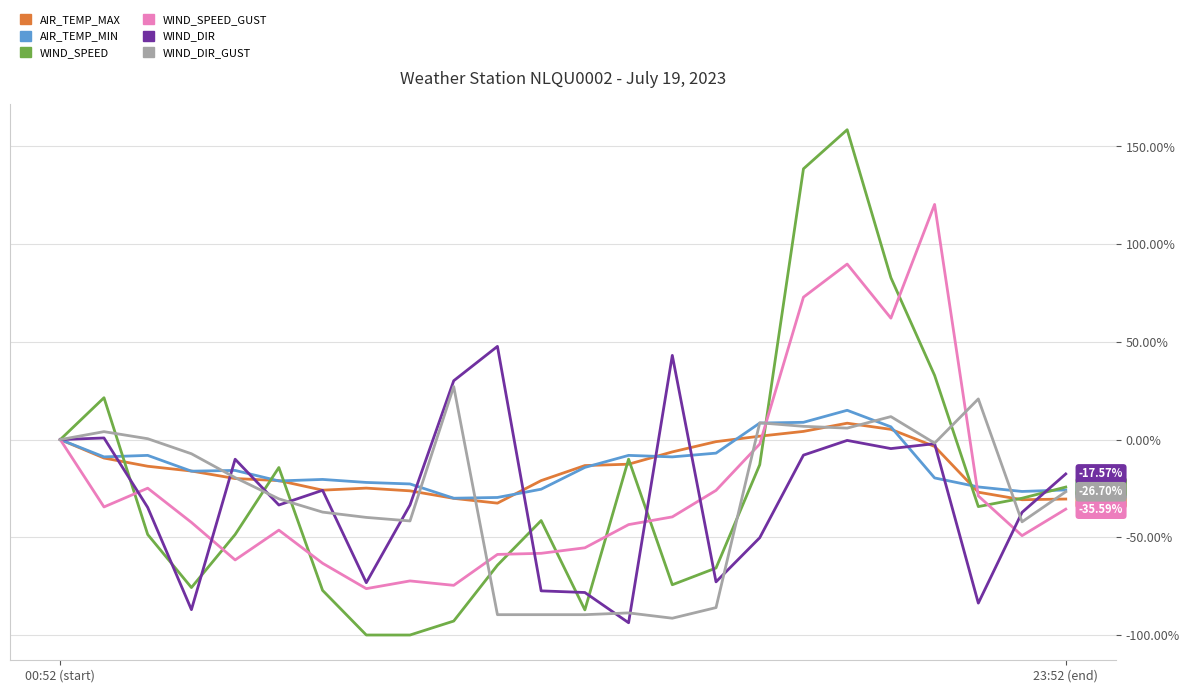

Which series has the largest range (max minus min)?

WIND_SPEED